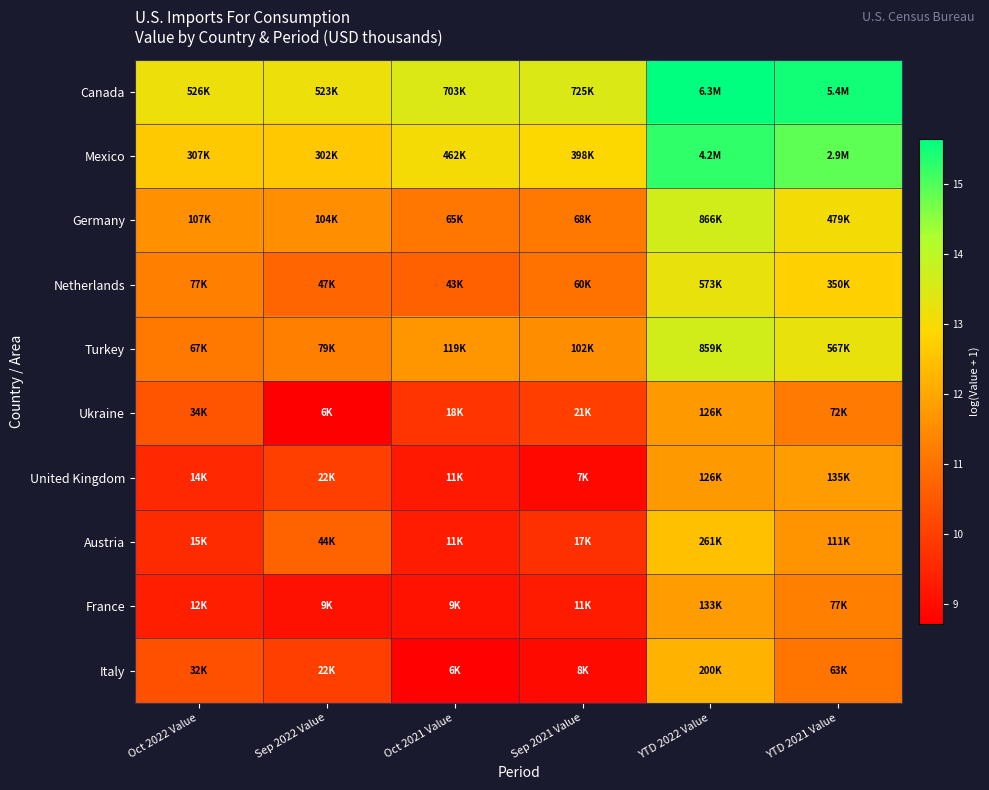

Reading left to right, what are all the values shown in this chart?

Canada: Oct 2022 Value=13.2	Sep 2022 Value=13.2	Oct 2021 Value=13.5	Sep 2021 Value=13.5	YTD 2022 Value=15.7	YTD 2021 Value=15.5
Mexico: Oct 2022 Value=12.6	Sep 2022 Value=12.6	Oct 2021 Value=13.0	Sep 2021 Value=12.9	YTD 2022 Value=15.3	YTD 2021 Value=14.9
Germany: Oct 2022 Value=11.6	Sep 2022 Value=11.6	Oct 2021 Value=11.1	Sep 2021 Value=11.1	YTD 2022 Value=13.7	YTD 2021 Value=13.1
Netherlands: Oct 2022 Value=11.3	Sep 2022 Value=10.8	Oct 2021 Value=10.7	Sep 2021 Value=11.0	YTD 2022 Value=13.3	YTD 2021 Value=12.8
Turkey: Oct 2022 Value=11.1	Sep 2022 Value=11.3	Oct 2021 Value=11.7	Sep 2021 Value=11.5	YTD 2022 Value=13.7	YTD 2021 Value=13.2
Ukraine: Oct 2022 Value=10.4	Sep 2022 Value=8.7	Oct 2021 Value=9.8	Sep 2021 Value=10.0	YTD 2022 Value=11.7	YTD 2021 Value=11.2
United Kingdom: Oct 2022 Value=9.5	Sep 2022 Value=10.0	Oct 2021 Value=9.3	Sep 2021 Value=8.9	YTD 2022 Value=11.7	YTD 2021 Value=11.8
Austria: Oct 2022 Value=9.6	Sep 2022 Value=10.7	Oct 2021 Value=9.3	Sep 2021 Value=9.7	YTD 2022 Value=12.5	YTD 2021 Value=11.6
France: Oct 2022 Value=9.4	Sep 2022 Value=9.1	Oct 2021 Value=9.1	Sep 2021 Value=9.3	YTD 2022 Value=11.8	YTD 2021 Value=11.3
Italy: Oct 2022 Value=10.4	Sep 2022 Value=10.0	Oct 2021 Value=8.8	Sep 2021 Value=8.9	YTD 2022 Value=12.2	YTD 2021 Value=11.1